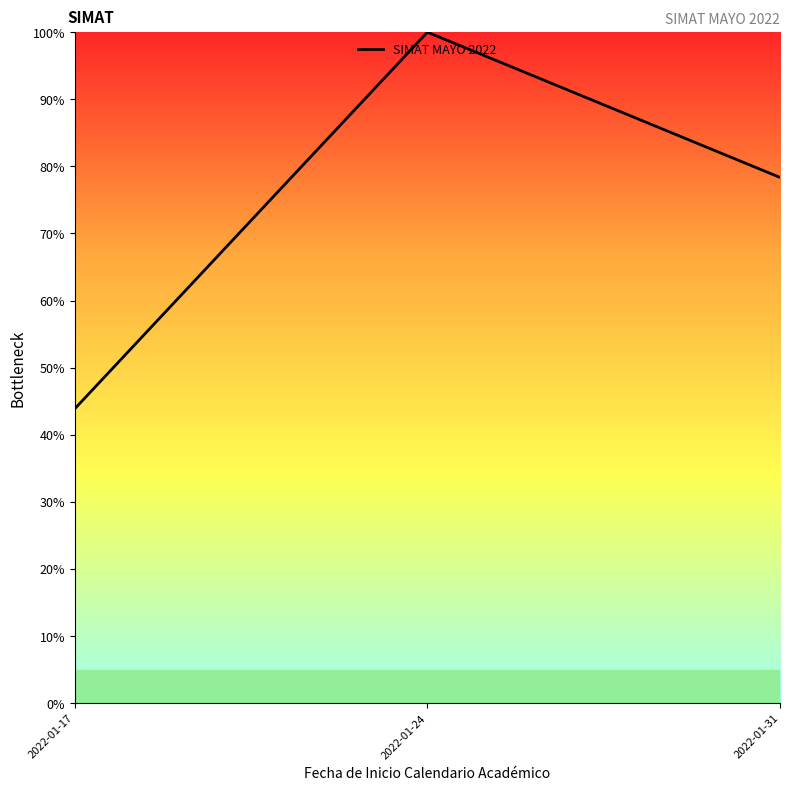

Approximately how many times larger is the value at 2022-01-31 compared to 2022-01-17?

1.8